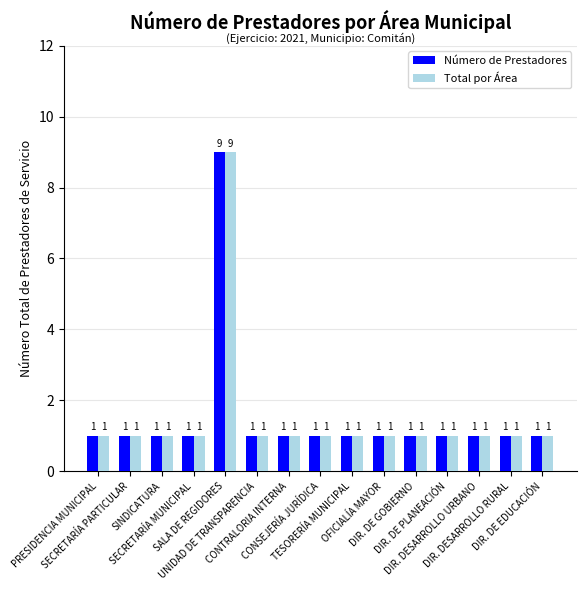

What is the maximum value for Número de Prestadores?

9